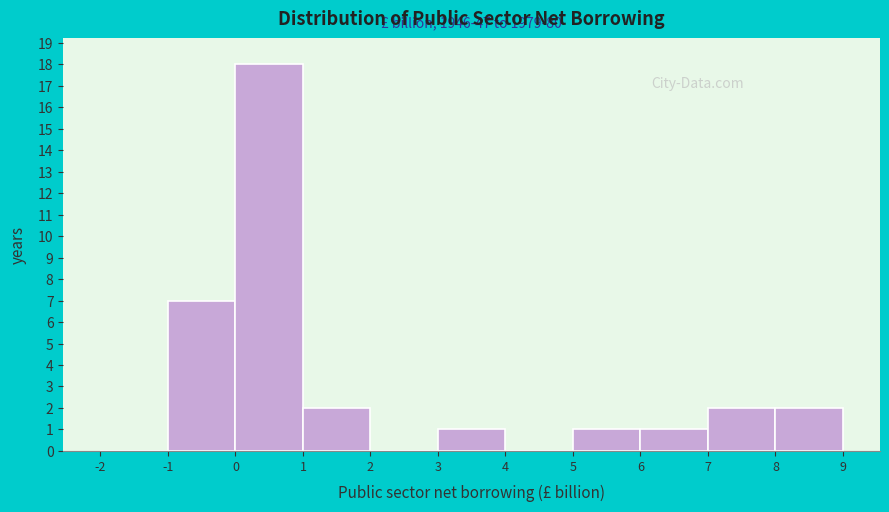

Which range on the x-axis has the tallest bar?

0 to 1